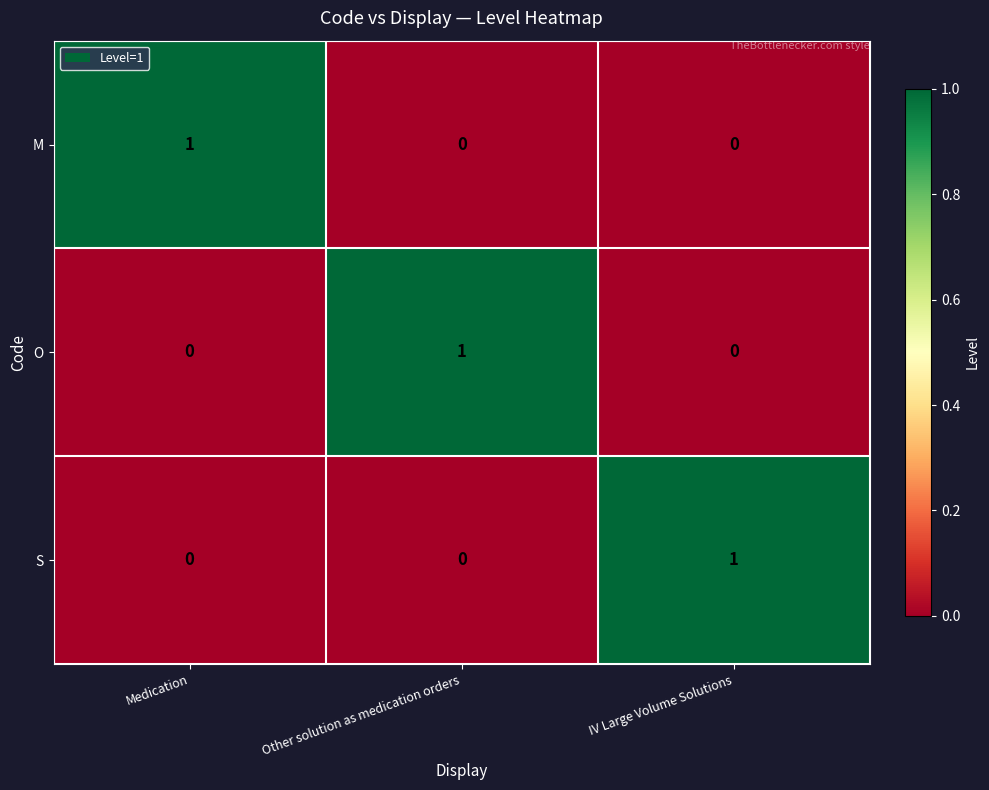

At how many categories does at least one series exceed 0?

3